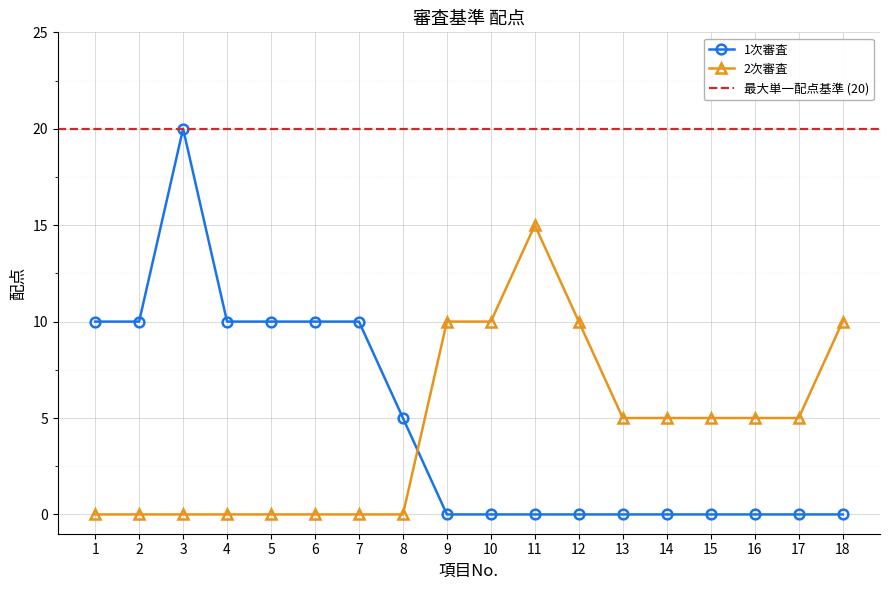

Is it true that 1次審査 equals 0 at 17?

True